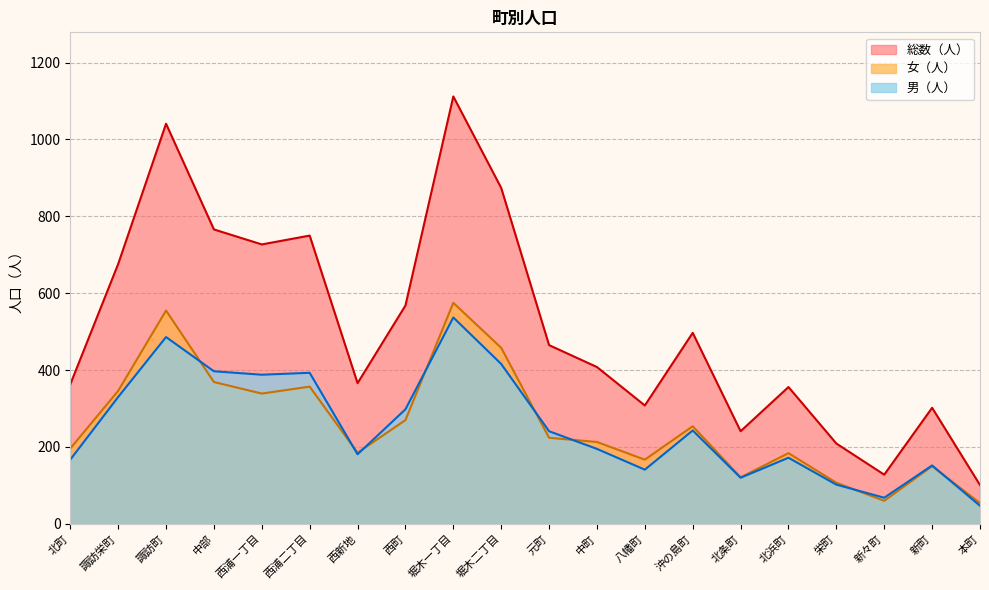

Rank the categories by 総数（人） value from lowest to highest.

本町, 新々町, 栄町, 北条町, 新町, 八幡町, 北浜町, 北町, 西新地, 中町, 元町, 沖の島町, 西町, 諏訪栄町, 西浦一丁目, 西浦二丁目, 中部, 堀木二丁目, 諏訪町, 堀木一丁目